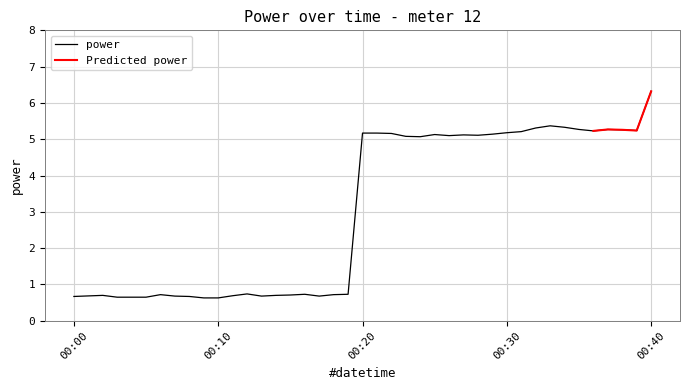

How many points are higher than both their immediate neighbors (excluding endpoints)?

8